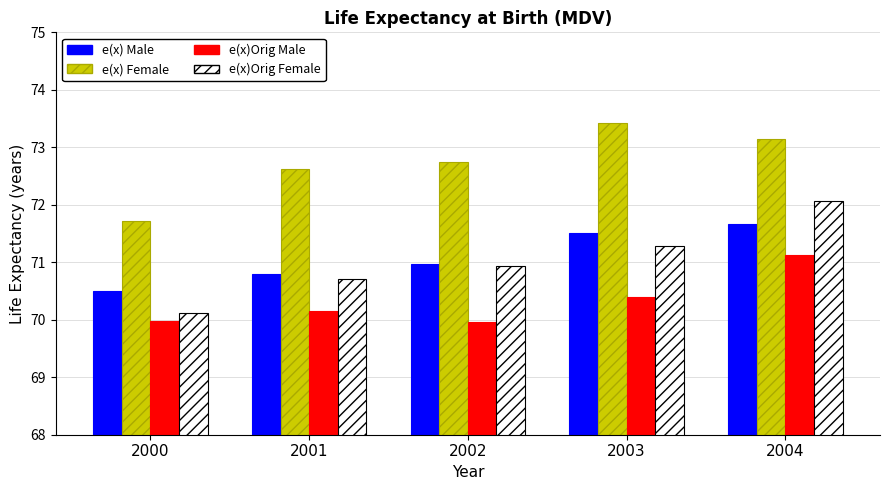

What is the minimum value for e(x)Orig Female?

70.1